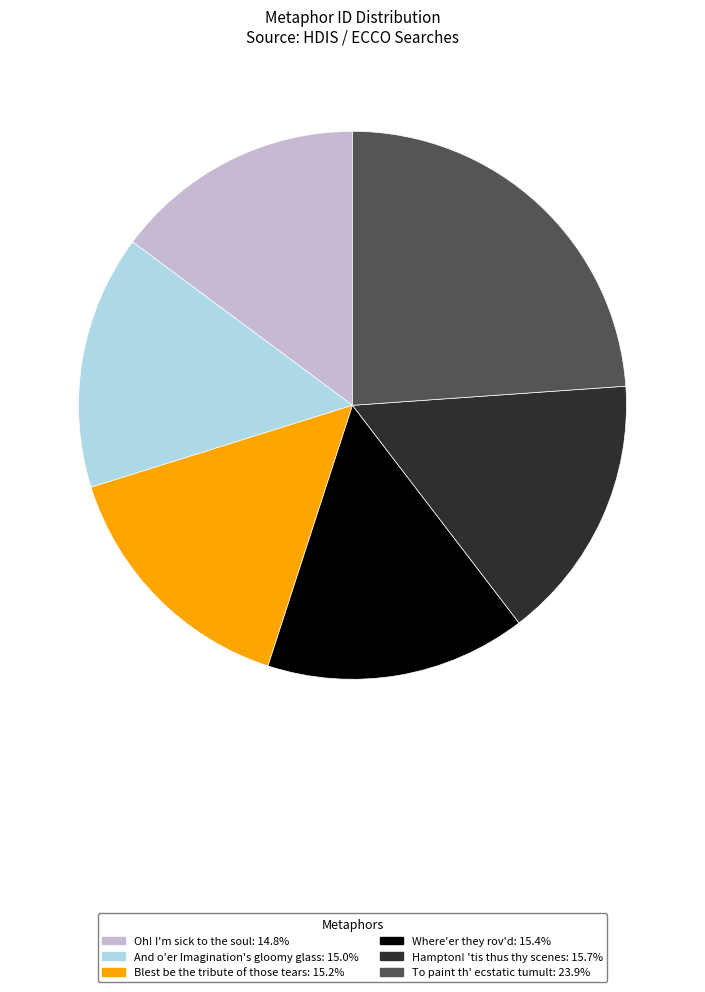

Does Oh! I'm sick to the soul: 14.8% account for over 50% of the chart?

No